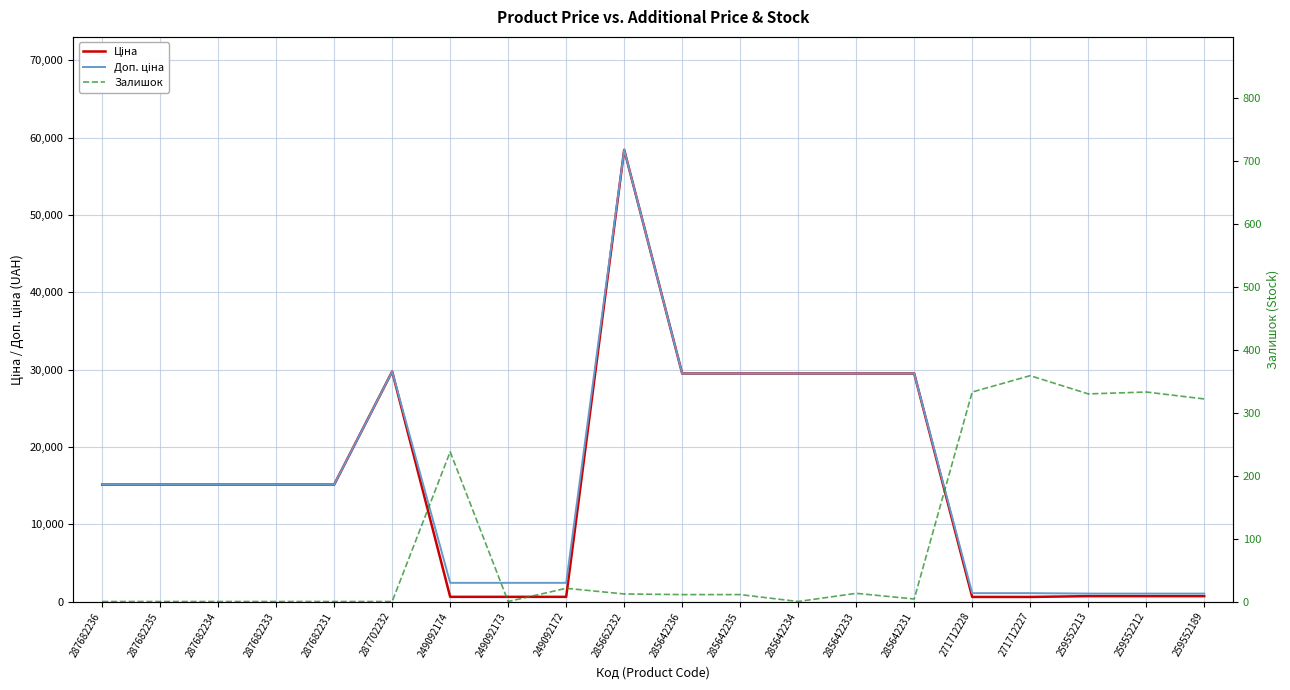

True or false: Доп. ціна and Залишок cross at least once.

False